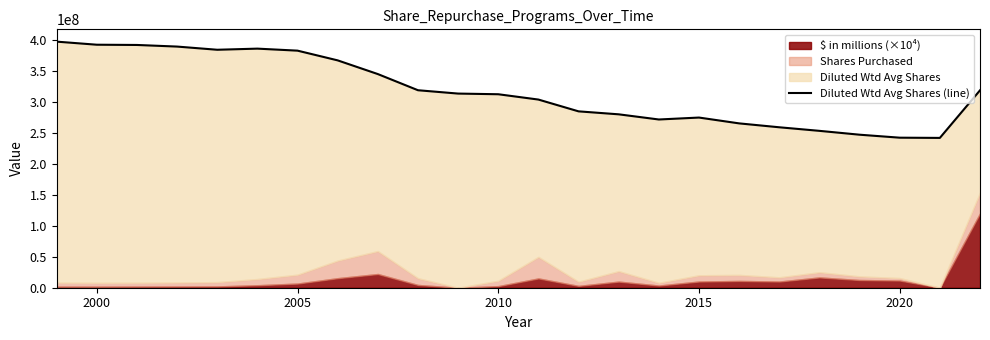

How many lines are shown in the chart?

1